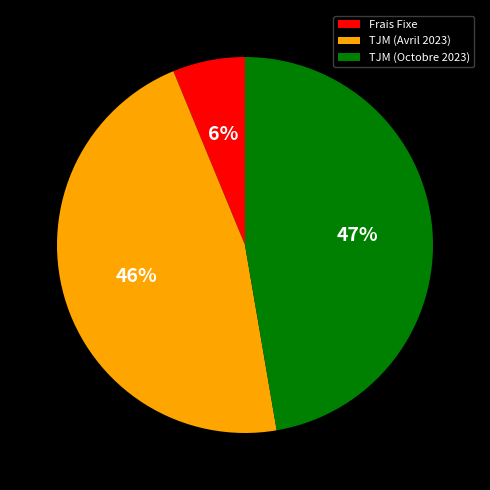

Does any single category account for the majority?

No